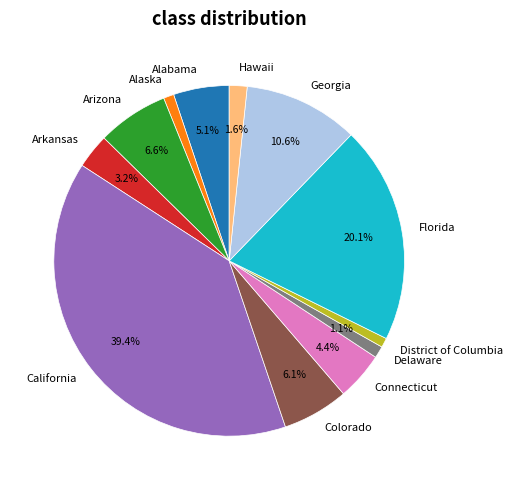

What percentage do Alabama and Arkansas together represent?

8.3%